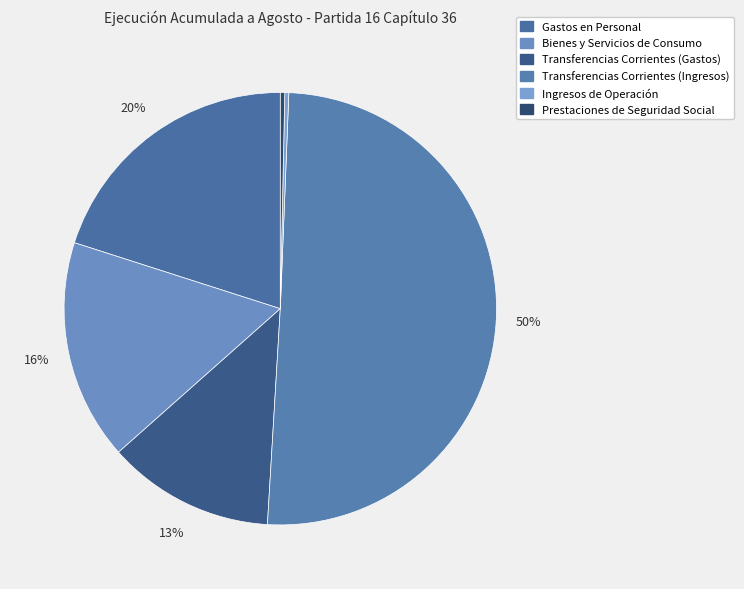

How many segments does this pie chart have?

6